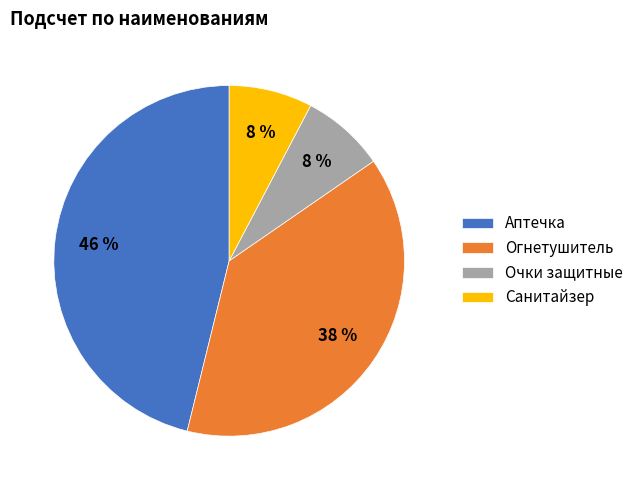

Count the number of slices in the pie.

4